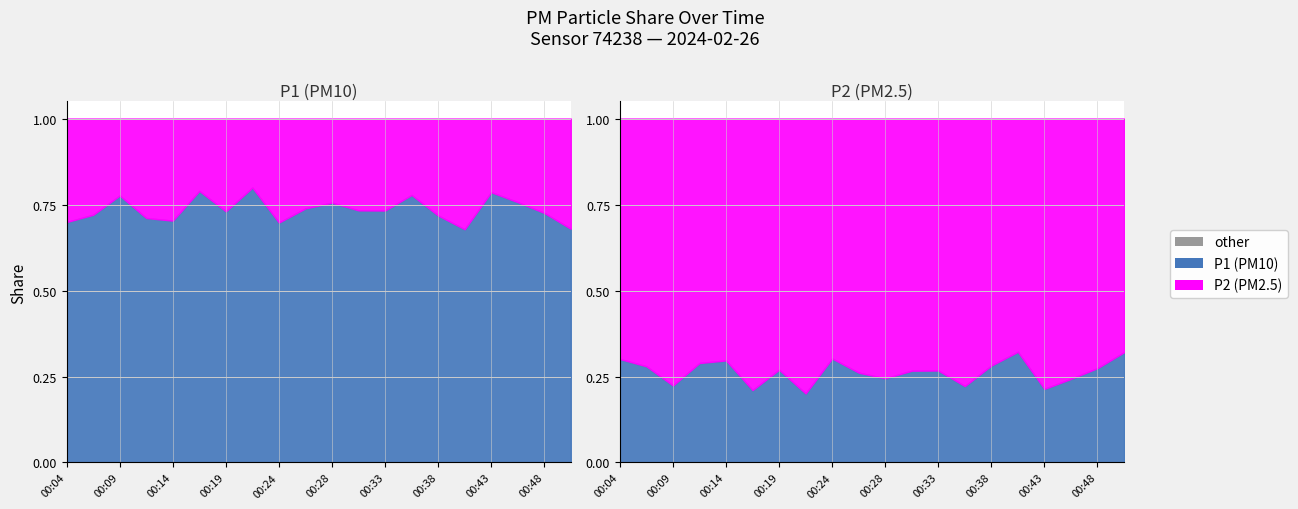

True or false: P1_line and P2_line intersect in this chart.

False